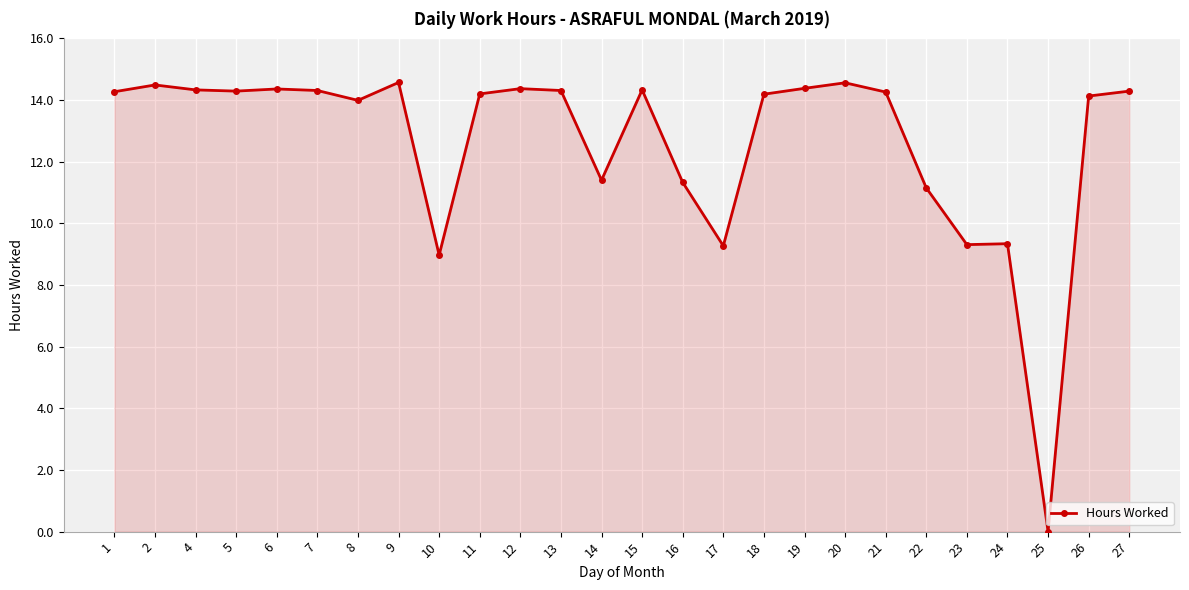

Which category has the lowest value across all series?

25